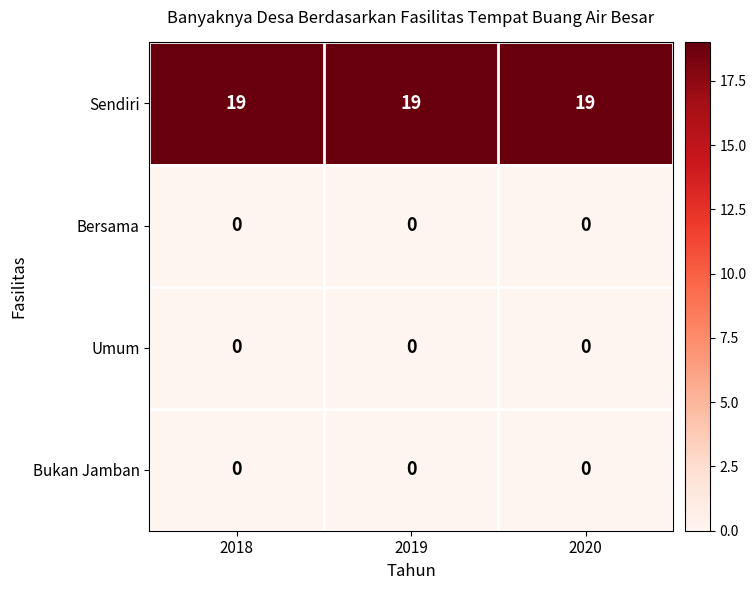

What is the sum of the Sendiri values at 2018 and 2020?

38